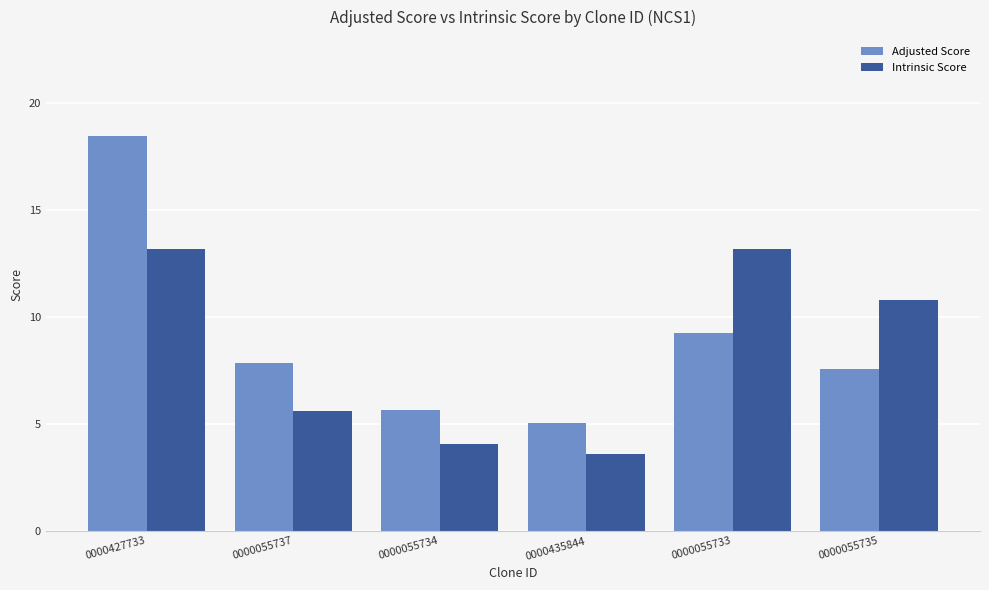

What is the sum of all Intrinsic Score values?

50.5